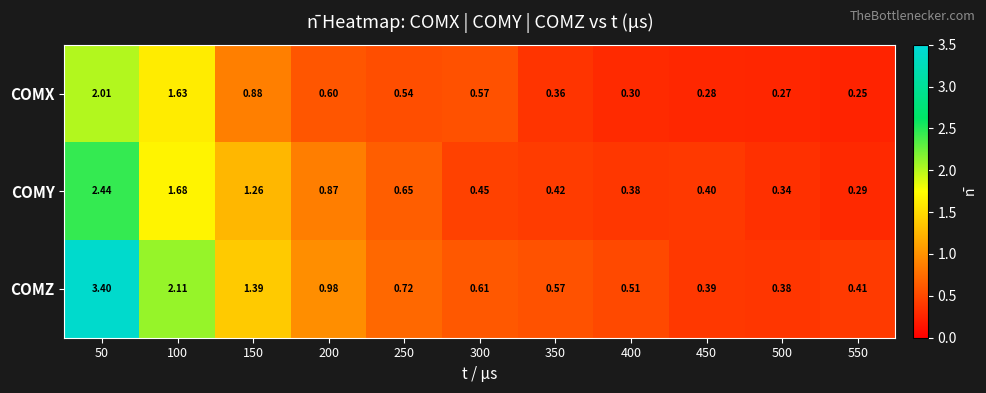

At 450, list the series in order from largest to smallest.

COMY, COMZ, COMX